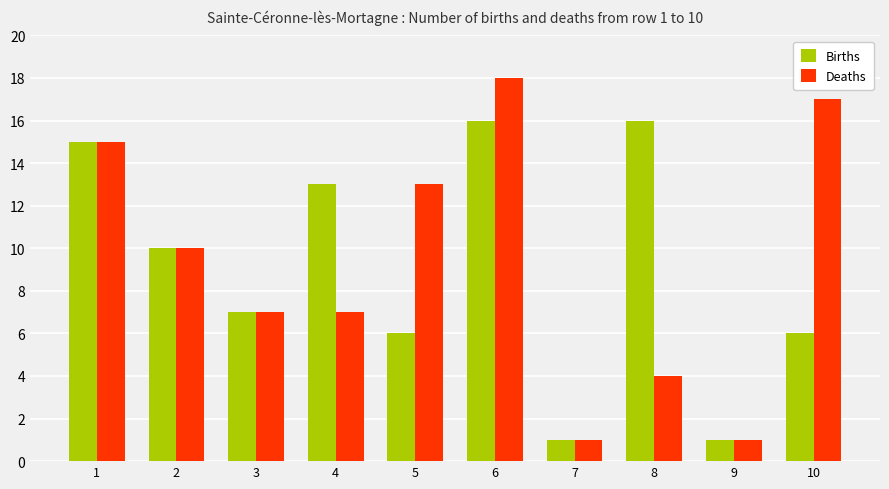

The value of Births at 6 is 3. True or false?

False